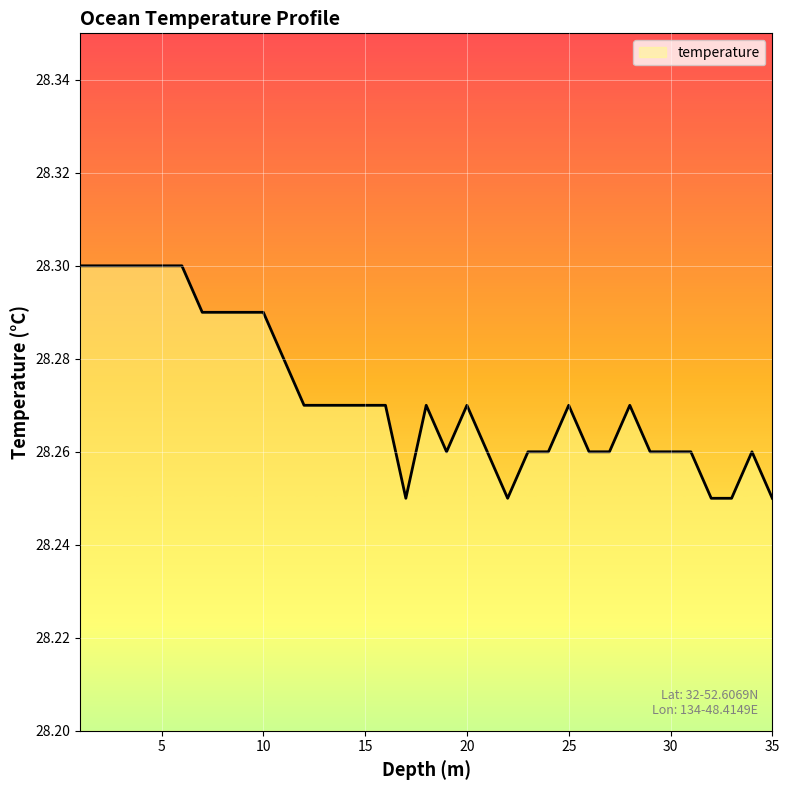

What is the difference between the maximum and minimum values?

0.1